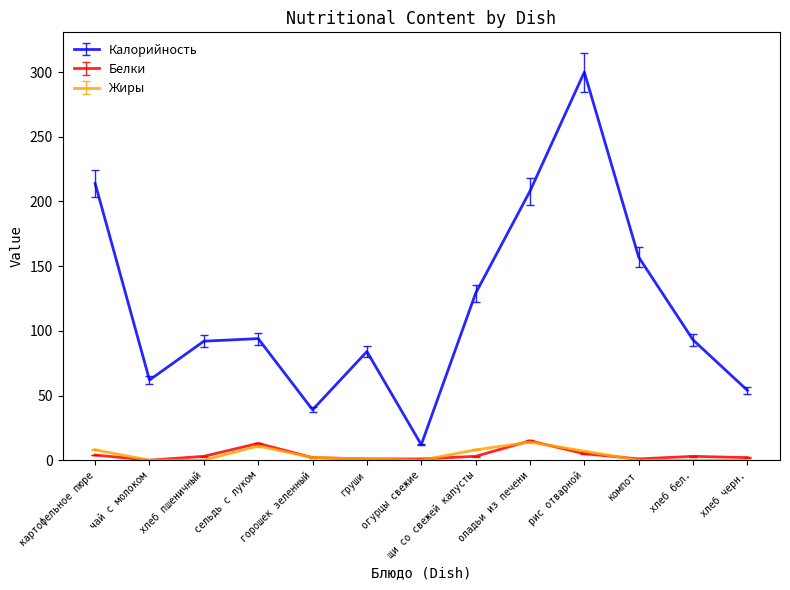

True or false: Жиры and Белки cross at least once.

True